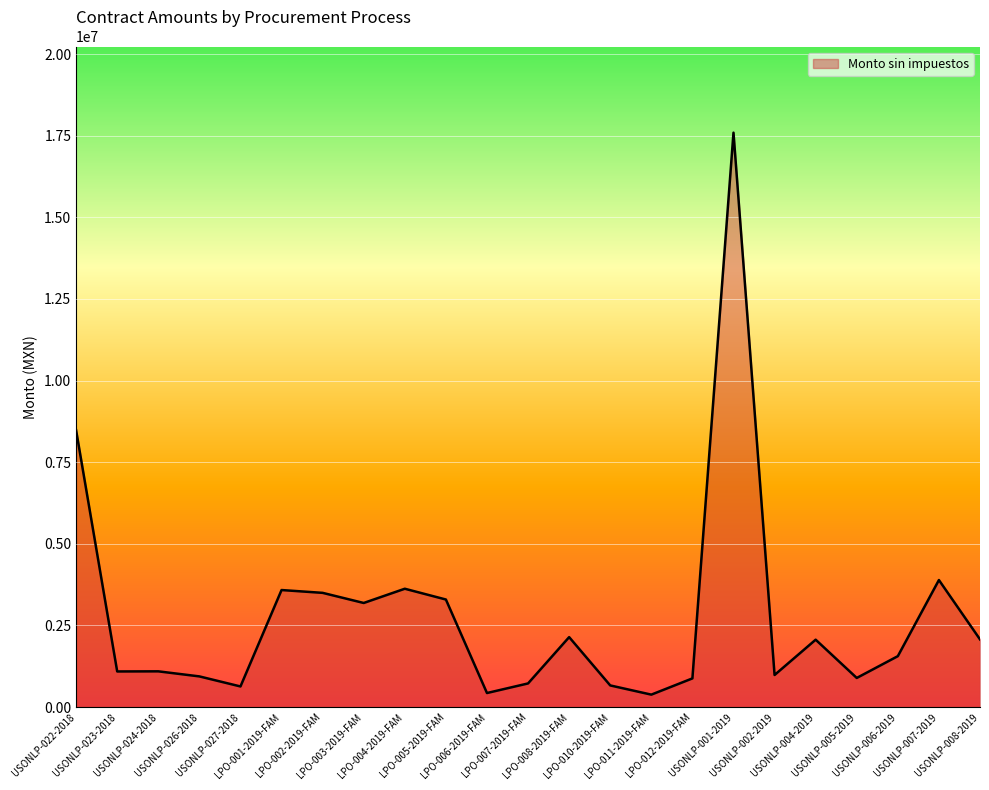

What is the average value?

2769954.2